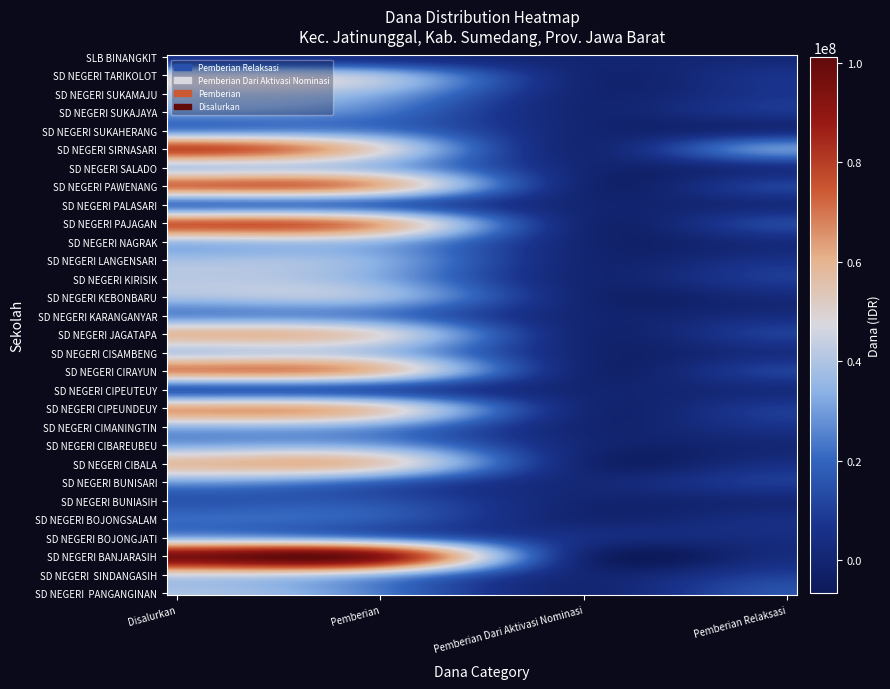

Which series has the largest total across all categories?

SD NEGERI BANJARASIH